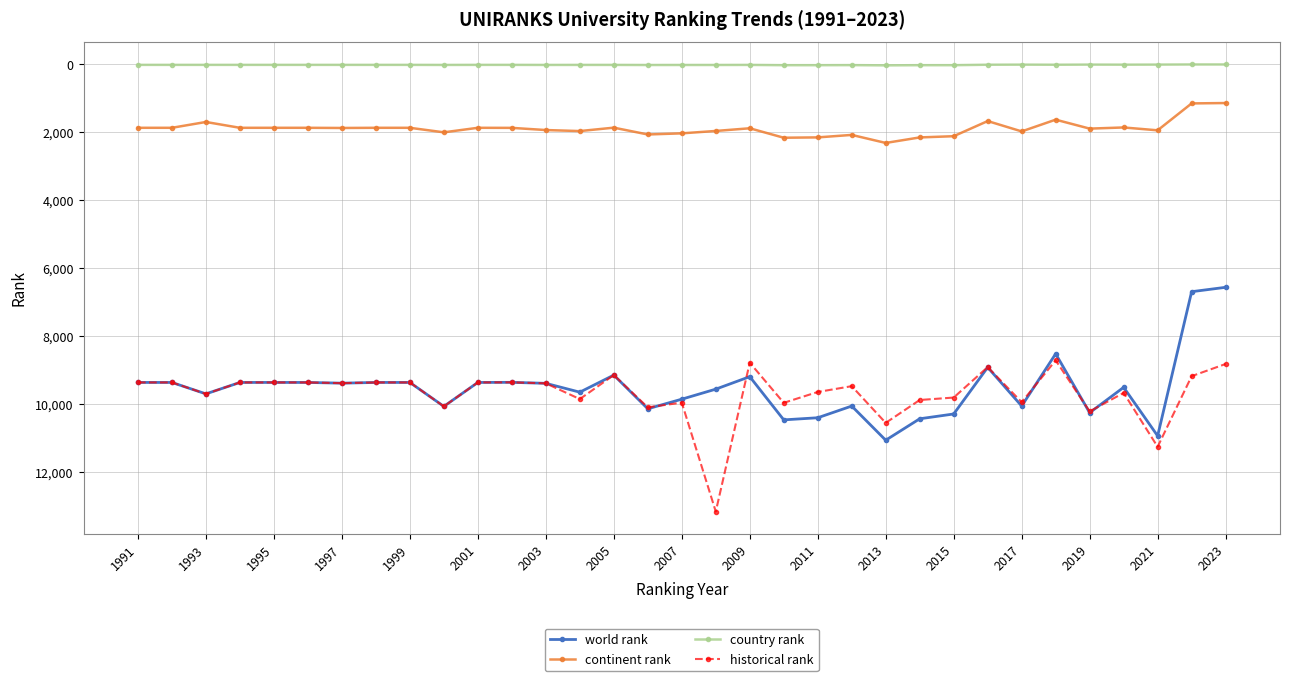

How many lines are shown in the chart?

4